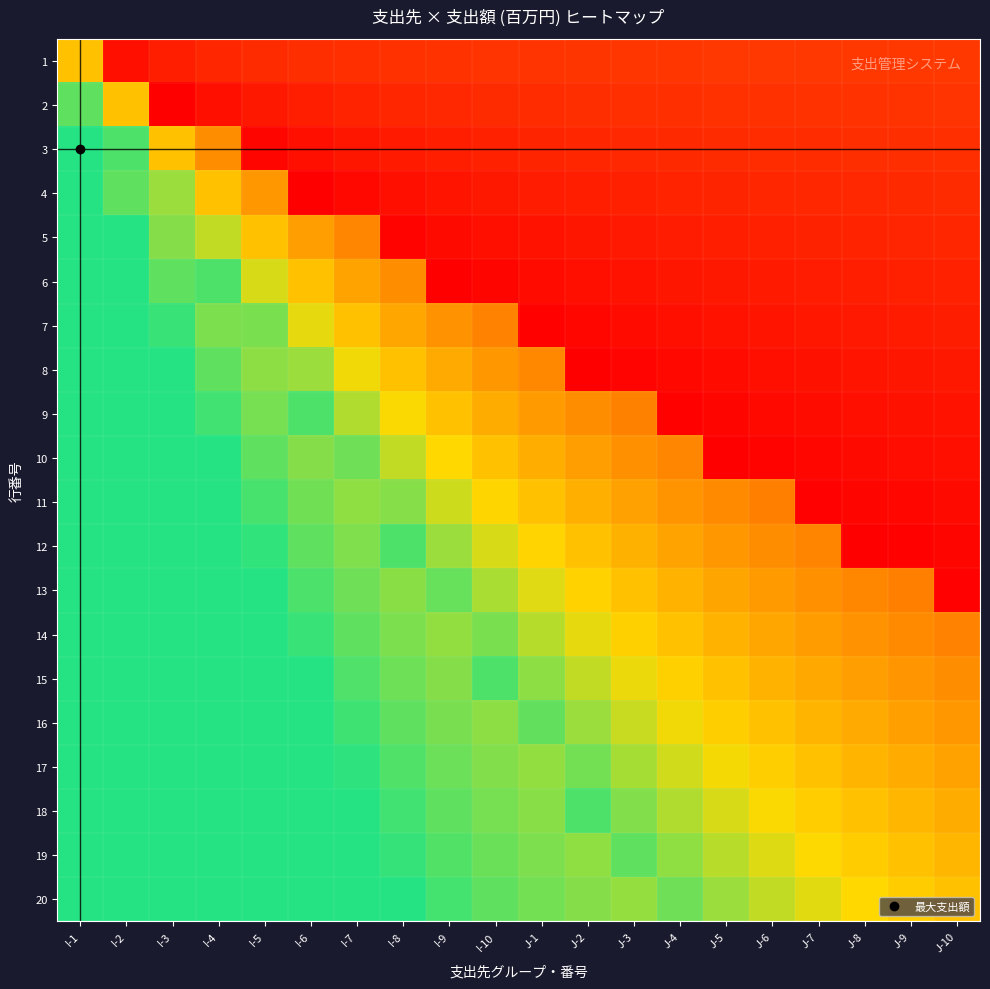

Reading left to right, list all the values displayed in this chart.

1: I-1=59.8	I-2=5.1	I-3=10.1	I-4=12.6	I-5=14.1	I-6=15.1	I-7=15.8	I-8=16.4	I-9=16.8	I-10=17.1	J-1=17.4	J-2=17.6	J-3=17.8	J-4=18.0	J-5=18.1	J-6=18.2	J-7=18.3	J-8=18.4	J-9=18.5	J-10=18.6
2: I-1=87.5	I-2=59.8	I-3=0.1	I-4=5.1	I-5=8.1	I-6=10.1	I-7=11.5	I-8=12.6	I-9=13.4	I-10=14.1	J-1=14.6	J-2=15.1	J-3=15.5	J-4=15.8	J-5=16.1	J-6=16.4	J-7=16.6	J-8=16.8	J-9=16.9	J-10=17.1
3: I-1=95.0	I-2=89.8	I-3=59.8	I-4=44.8	I-5=2.1	I-6=5.1	I-7=7.2	I-8=8.9	I-9=10.1	I-10=11.1	J-1=11.9	J-2=12.6	J-3=13.2	J-4=13.7	J-5=14.1	J-6=14.5	J-7=14.8	J-8=15.1	J-9=15.4	J-10=15.6
4: I-1=95.0	I-2=87.5	I-3=79.8	I-4=59.8	I-5=47.8	I-6=0.1	I-7=3.0	I-8=5.1	I-9=6.8	I-10=8.1	J-1=9.2	J-2=10.1	J-3=10.9	J-4=11.5	J-5=12.1	J-6=12.6	J-7=13.0	J-8=13.4	J-9=13.8	J-10=14.1
5: I-1=95.0	I-2=95.0	I-3=82.5	I-4=74.8	I-5=59.8	I-6=49.8	I-7=42.7	I-8=1.4	I-9=3.4	I-10=5.1	J-1=6.5	J-2=7.6	J-3=8.6	J-4=9.4	J-5=10.1	J-6=10.7	J-7=11.3	J-8=11.8	J-9=12.2	J-10=12.6
6: I-1=95.0	I-2=95.0	I-3=87.5	I-4=89.8	I-5=71.8	I-6=59.8	I-7=51.2	I-8=44.8	I-9=0.1	I-10=2.1	J-1=3.7	J-2=5.1	J-3=6.3	J-4=7.2	J-5=8.1	J-6=8.9	J-7=9.5	J-8=10.1	J-9=10.6	J-10=11.1
7: I-1=95.0	I-2=95.0	I-3=92.5	I-4=83.7	I-5=83.8	I-6=69.8	I-7=59.8	I-8=52.3	I-9=46.5	I-10=41.8	J-1=1.0	J-2=2.6	J-3=3.9	J-4=5.1	J-5=6.1	J-6=7.0	J-7=7.7	J-8=8.4	J-9=9.0	J-10=9.6
8: I-1=95.0	I-2=95.0	I-3=95.0	I-4=87.5	I-5=81.5	I-6=79.8	I-7=68.4	I-8=59.8	I-9=53.1	I-10=47.8	J-1=43.4	J-2=0.1	J-3=1.6	J-4=3.0	J-5=4.1	J-6=5.1	J-7=6.0	J-8=6.8	J-9=7.5	J-10=8.1
9: I-1=95.0	I-2=95.0	I-3=95.0	I-4=91.2	I-5=84.5	I-6=89.8	I-7=76.9	I-8=67.3	I-9=59.8	I-10=53.8	J-1=48.9	J-2=44.8	J-3=41.3	J-4=0.8	J-5=2.1	J-6=3.2	J-7=4.2	J-8=5.1	J-9=5.9	J-10=6.6
10: I-1=95.0	I-2=95.0	I-3=95.0	I-4=95.0	I-5=87.5	I-6=82.5	I-7=85.5	I-8=74.8	I-9=66.5	I-10=59.8	J-1=54.3	J-2=49.8	J-3=46.0	J-4=42.7	J-5=0.1	J-6=1.4	J-7=2.5	J-8=3.4	J-9=4.3	J-10=5.1
11: I-1=95.0	I-2=95.0	I-3=95.0	I-4=95.0	I-5=90.5	I-6=85.0	I-7=81.1	I-8=82.3	I-9=73.1	I-10=65.8	J-1=59.8	J-2=54.8	J-3=50.6	J-4=46.9	J-5=43.8	J-6=41.0	J-7=0.7	J-8=1.8	J-9=2.7	J-10=3.6
12: I-1=95.0	I-2=95.0	I-3=95.0	I-4=95.0	I-5=93.5	I-6=87.5	I-7=83.2	I-8=89.8	I-9=79.8	I-10=71.8	J-1=65.3	J-2=59.8	J-3=55.2	J-4=51.2	J-5=47.8	J-6=44.8	J-7=42.2	J-8=0.1	J-9=1.2	J-10=2.1
13: I-1=95.0	I-2=95.0	I-3=95.0	I-4=95.0	I-5=95.0	I-6=90.0	I-7=85.4	I-8=81.9	I-9=86.5	I-10=77.8	J-1=70.7	J-2=64.8	J-3=59.8	J-4=55.5	J-5=51.8	J-6=48.5	J-7=45.7	J-8=43.1	J-9=40.9	J-10=0.6
14: I-1=95.0	I-2=95.0	I-3=95.0	I-4=95.0	I-5=95.0	I-6=92.5	I-7=87.5	I-8=83.7	I-9=80.8	I-10=83.8	J-1=76.2	J-2=69.8	J-3=64.4	J-4=59.8	J-5=55.8	J-6=52.3	J-7=49.2	J-8=46.5	J-9=44.0	J-10=41.8
15: I-1=95.0	I-2=95.0	I-3=95.0	I-4=95.0	I-5=95.0	I-6=95.0	I-7=89.6	I-8=85.6	I-9=82.5	I-10=89.8	J-1=81.6	J-2=74.8	J-3=69.0	J-4=64.1	J-5=59.8	J-6=56.0	J-7=52.7	J-8=49.8	J-9=47.2	J-10=44.8
16: I-1=95.0	I-2=95.0	I-3=95.0	I-4=95.0	I-5=95.0	I-6=95.0	I-7=91.8	I-8=87.5	I-9=84.2	I-10=81.5	J-1=87.1	J-2=79.8	J-3=73.6	J-4=68.4	J-5=63.8	J-6=59.8	J-7=56.3	J-8=53.1	J-9=50.3	J-10=47.8
17: I-1=95.0	I-2=95.0	I-3=95.0	I-4=95.0	I-5=95.0	I-6=95.0	I-7=93.9	I-8=89.4	I-9=85.8	I-10=83.0	J-1=80.7	J-2=84.8	J-3=78.3	J-4=72.7	J-5=67.8	J-6=63.5	J-7=59.8	J-8=56.5	J-9=53.5	J-10=50.8
18: I-1=95.0	I-2=95.0	I-3=95.0	I-4=95.0	I-5=95.0	I-6=95.0	I-7=95.0	I-8=91.2	I-9=87.5	I-10=84.5	J-1=82.0	J-2=89.8	J-3=82.9	J-4=76.9	J-5=71.8	J-6=67.3	J-7=63.3	J-8=59.8	J-9=56.6	J-10=53.8
19: I-1=95.0	I-2=95.0	I-3=95.0	I-4=95.0	I-5=95.0	I-6=95.0	I-7=95.0	I-8=93.1	I-9=89.2	I-10=86.0	J-1=83.4	J-2=81.2	J-3=87.5	J-4=81.2	J-5=75.8	J-6=71.0	J-7=66.9	J-8=63.1	J-9=59.8	J-10=56.8
20: I-1=95.0	I-2=95.0	I-3=95.0	I-4=95.0	I-5=95.0	I-6=95.0	I-7=95.0	I-8=95.0	I-9=90.8	I-10=87.5	J-1=84.8	J-2=82.5	J-3=80.6	J-4=85.5	J-5=79.8	J-6=74.8	J-7=70.4	J-8=66.5	J-9=63.0	J-10=59.8